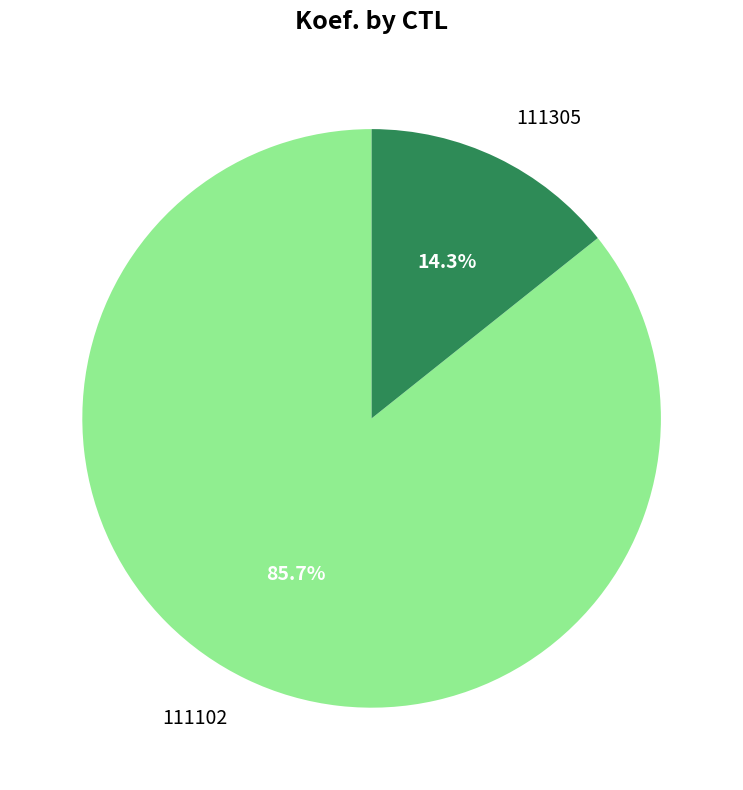

What is the majority slice?

111102